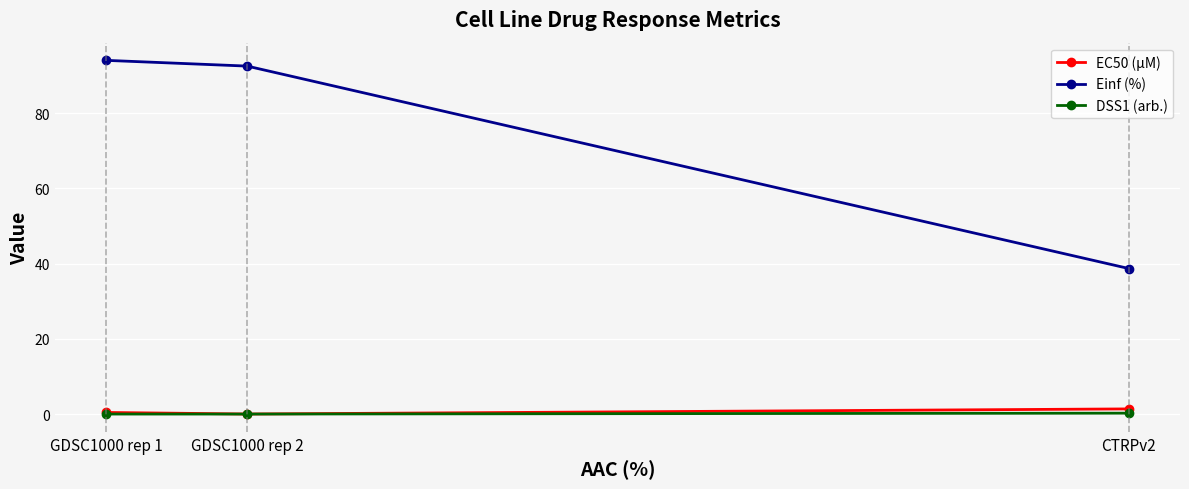

True or false: EC50 (µM) has a value of 0.0 at GDSC1000 rep 2.

True